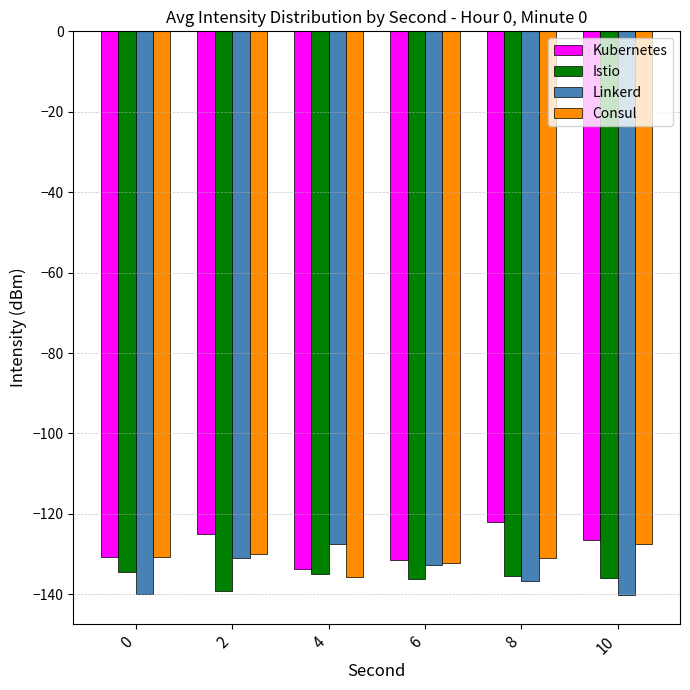

What is the minimum value for Kubernetes?

-133.7